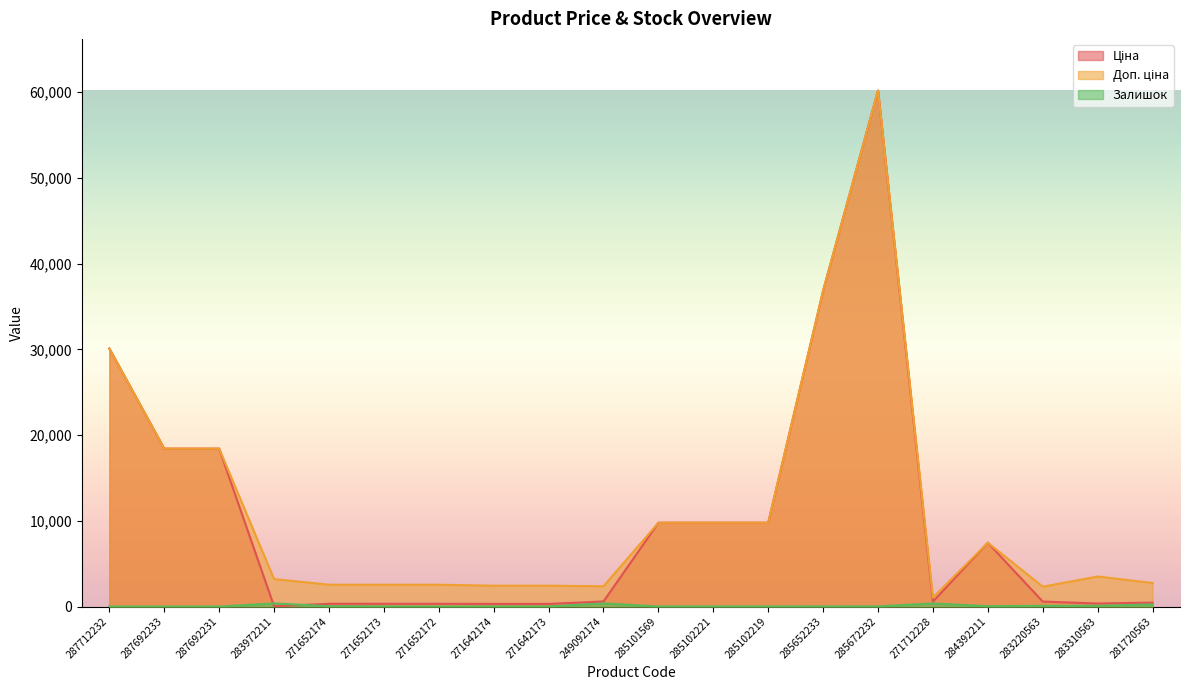

What is the greatest value displayed?

60205.6